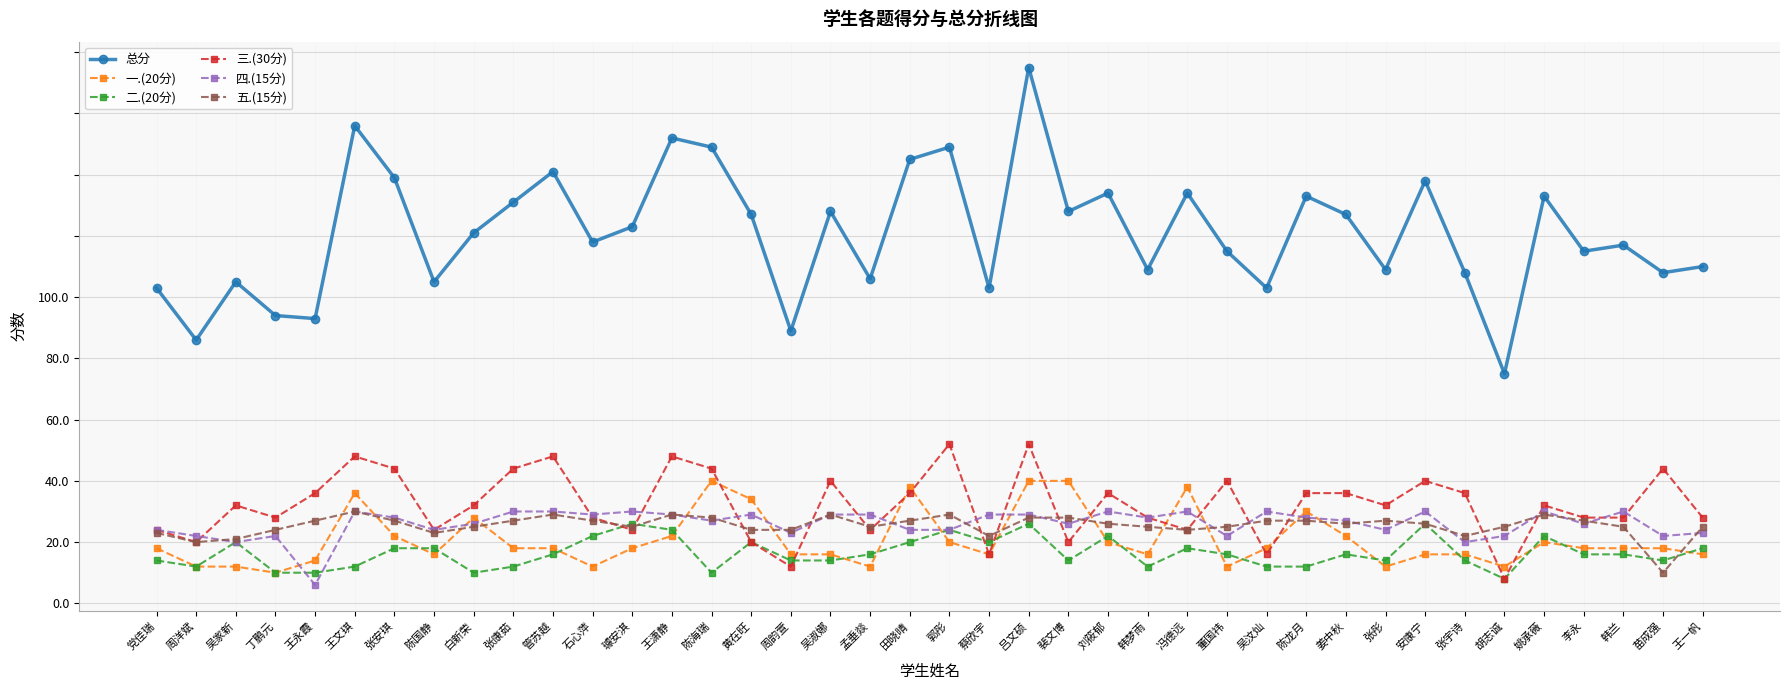

Which label corresponds to the largest value in the chart?

吕文硕